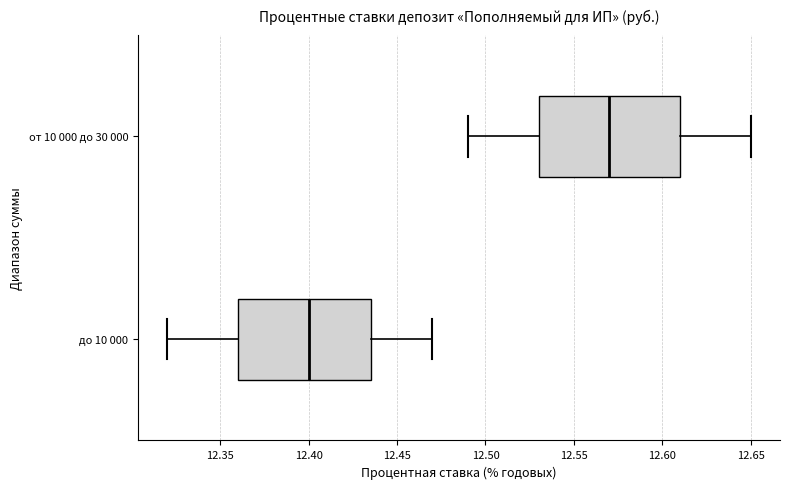

Comparing the boxes themselves (not the whiskers), which one is the widest?

от 10 000 до 30 000